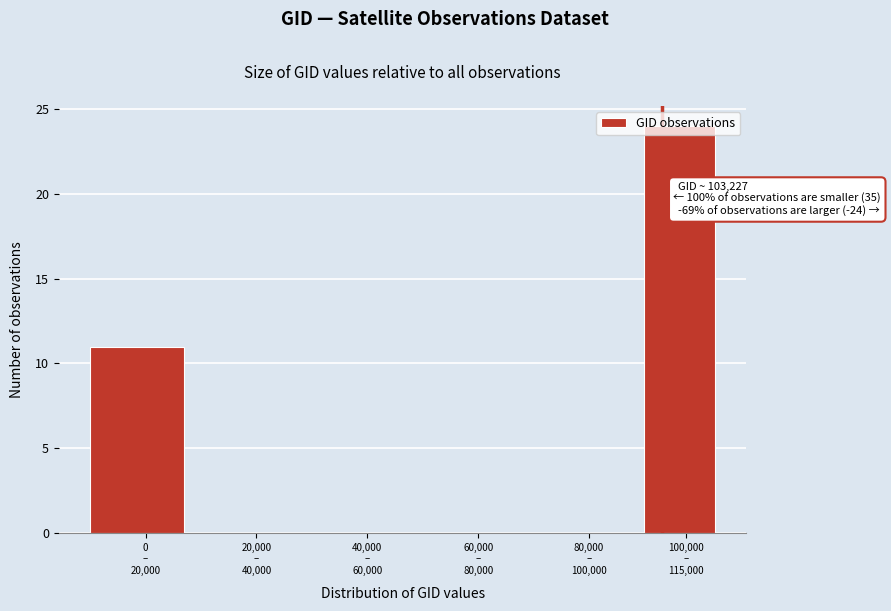

What is the maximum value shown in the chart?

24